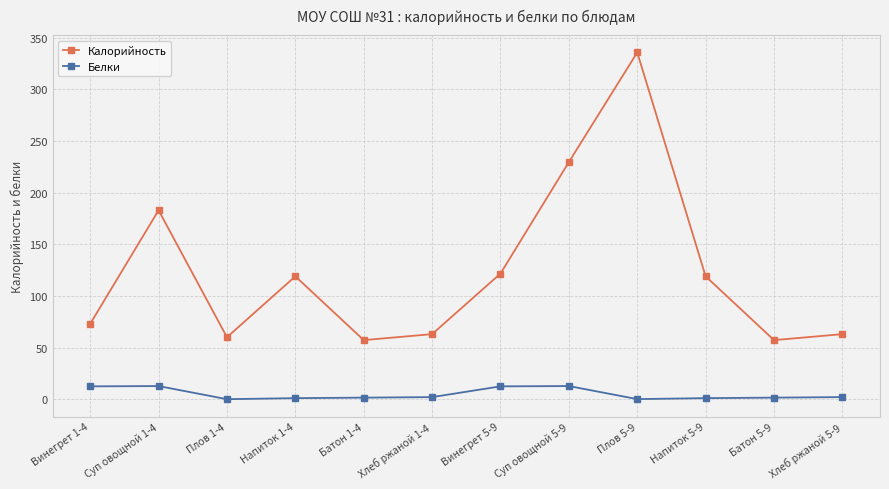

What position from the left is Батон 1-4?

5